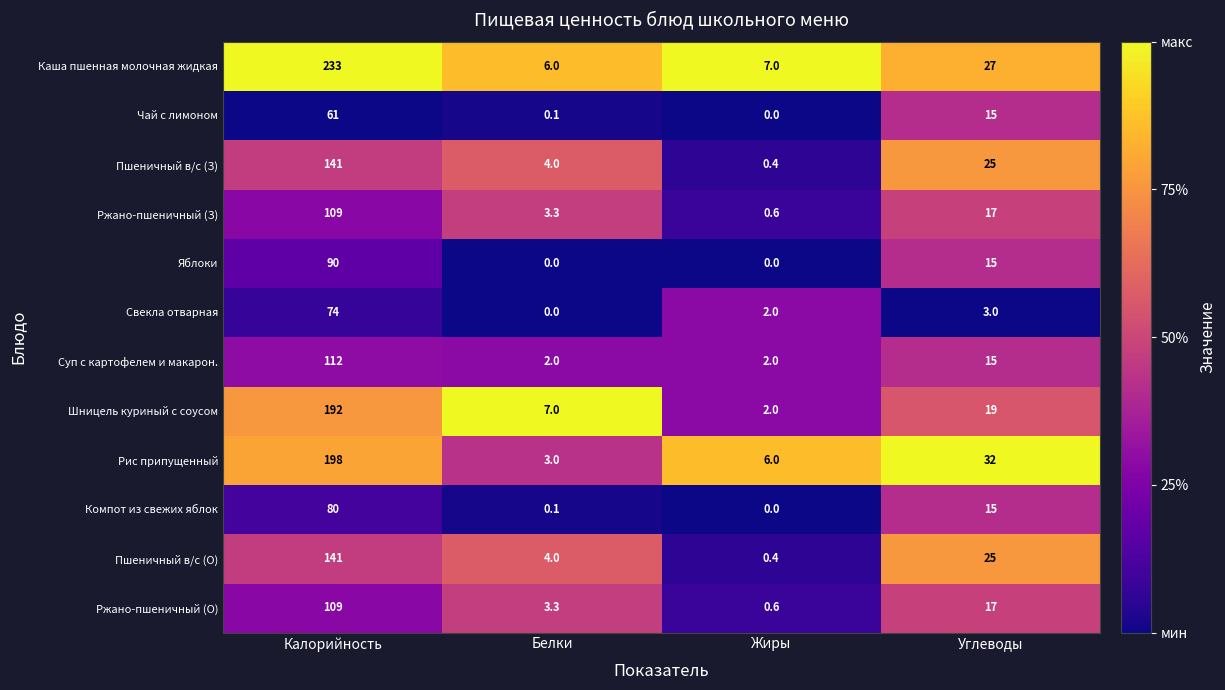

What is the difference between the maximum and minimum values in the Шницель куриный с соусом series?

190.0